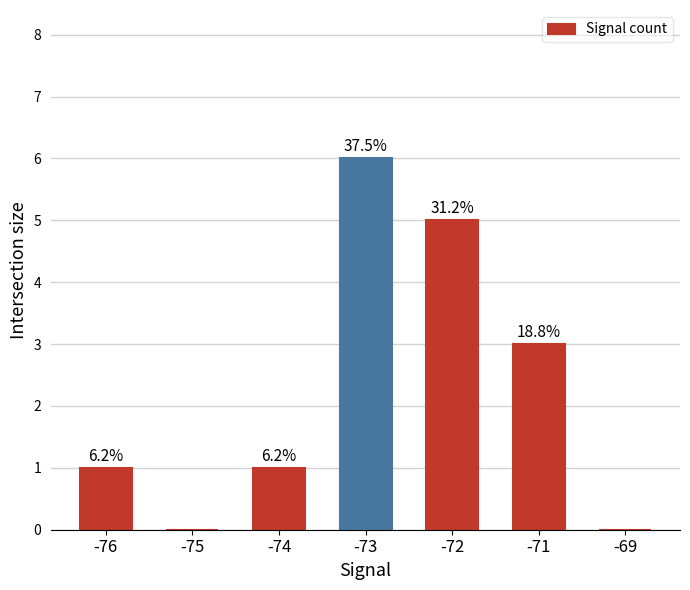

The value at -75 is 4. True or false?

False